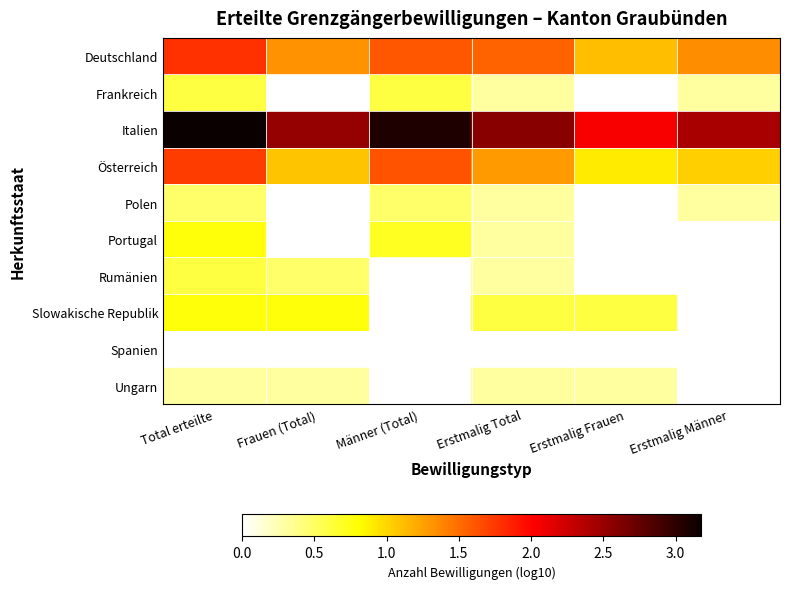

Which has a higher value, Frauen (Total) or Erstmalig Männer?

Erstmalig Männer